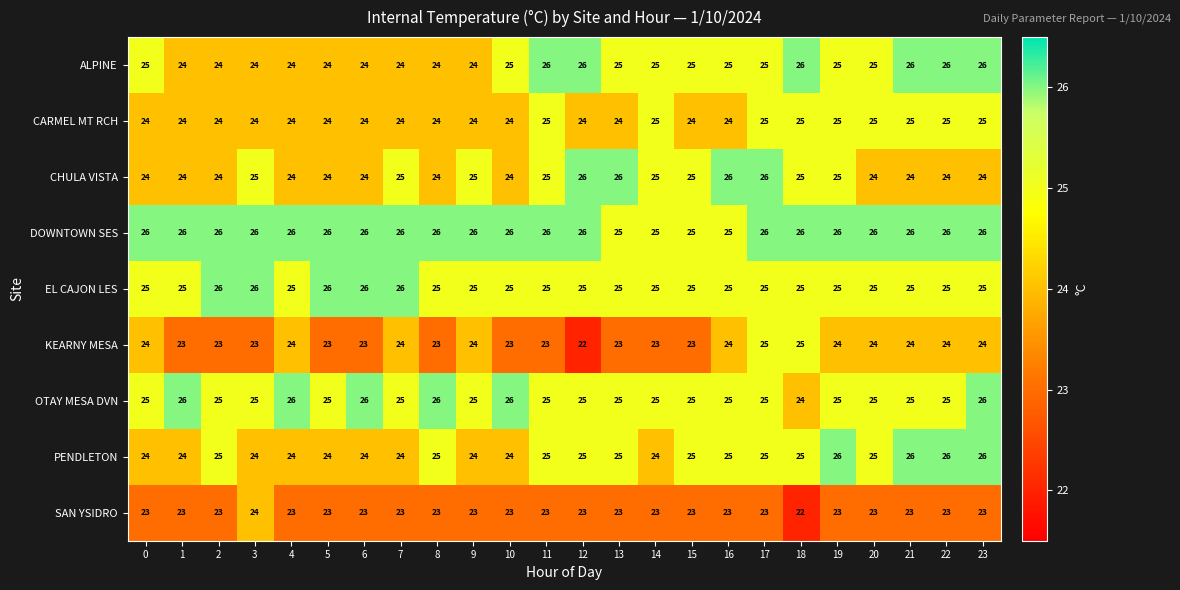

Count the EL CAJON LES values in the range 25 to 26.

24